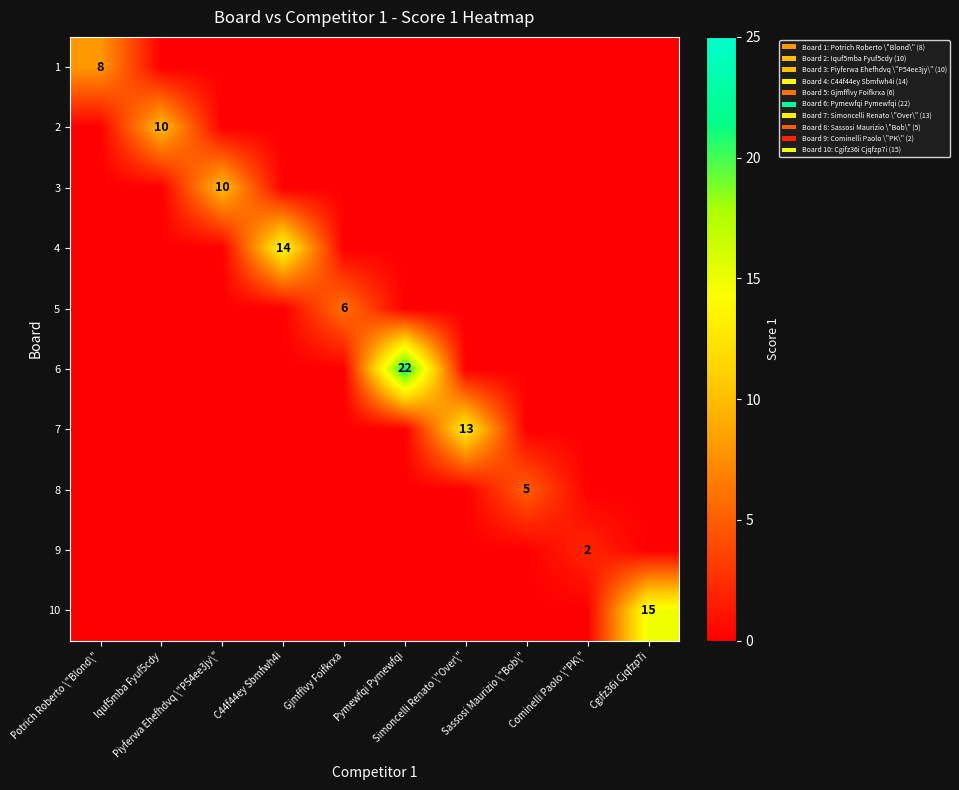

What is the total value across all series at Sassosi Maurizio \"Bob\"?

5